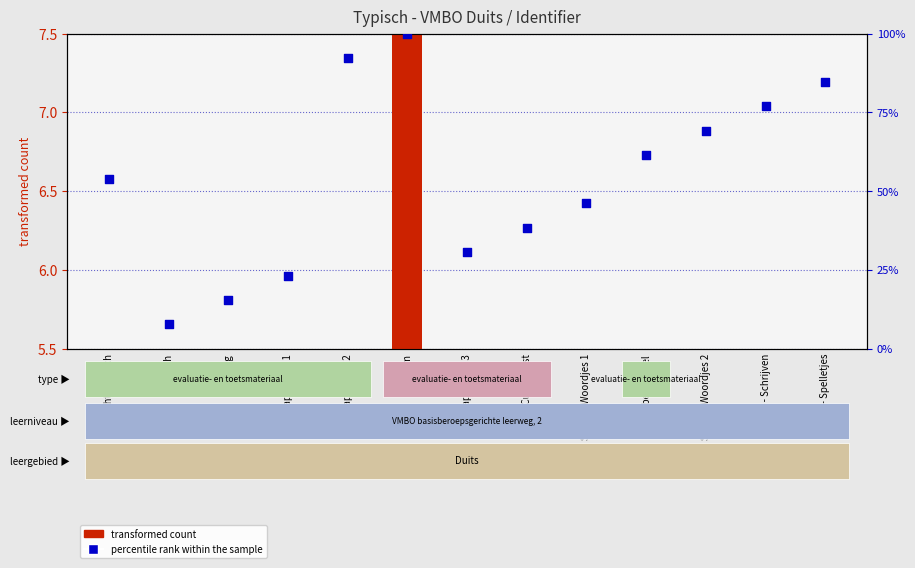

At which category is the sum across all series the highest?

Museum